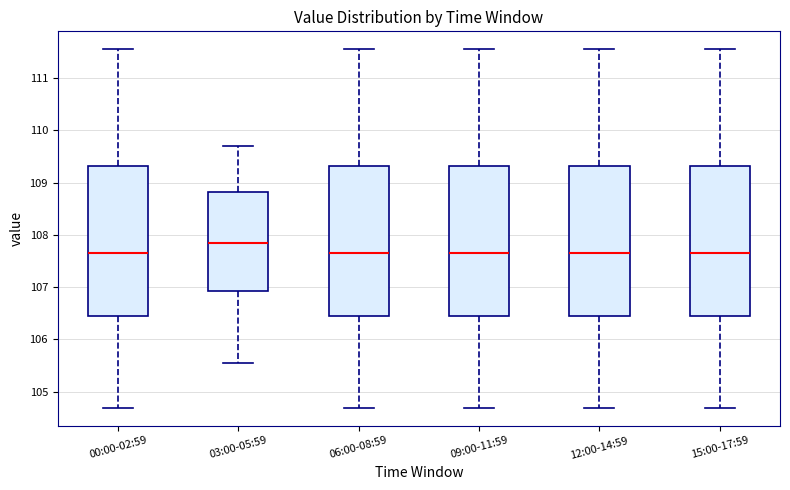

Where does the lower whisker of the box for 06:00-08:59 end on the y-axis? The values are not printed on the chart, so give them approximately, as read against the axis.

104.7